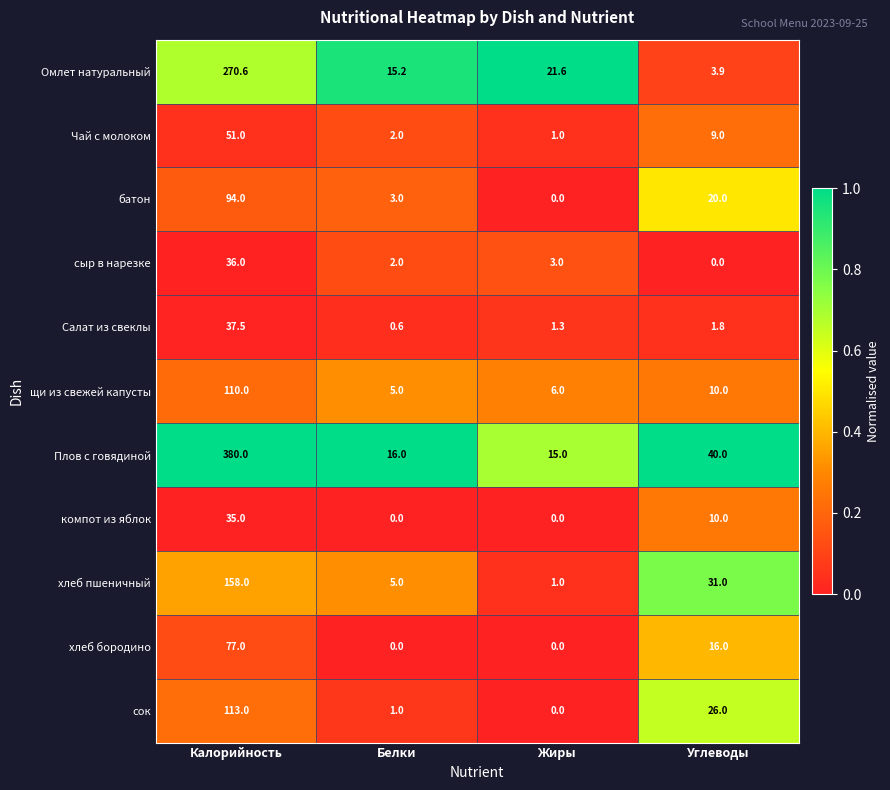

What is the total value across all series at Белки?

49.8